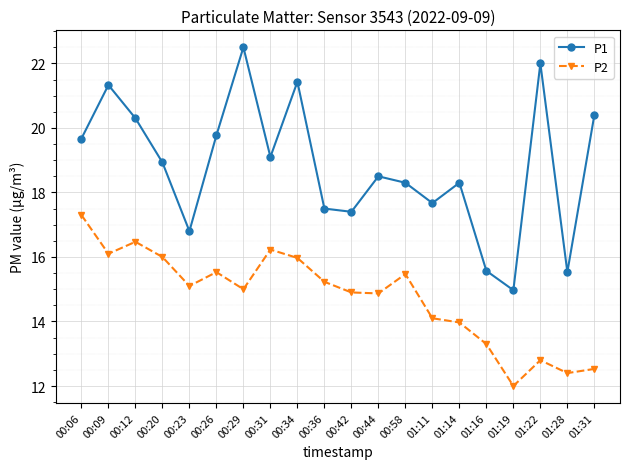

True or false: P1 and P2 cross at least once.

False